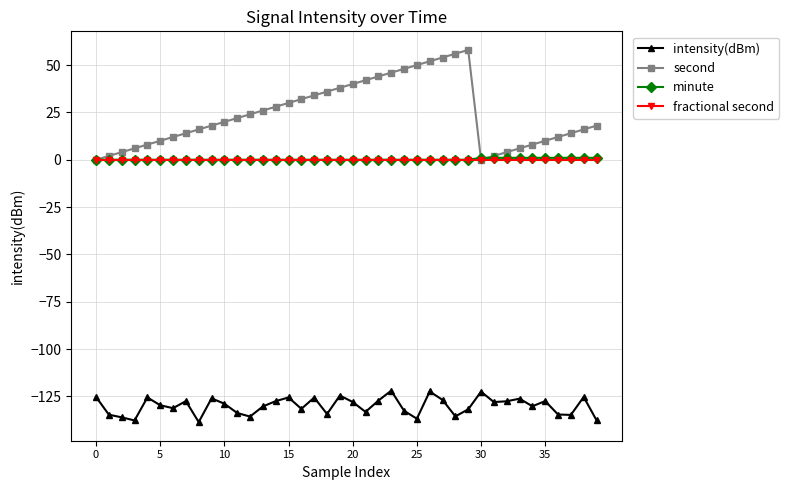

True or false: minute and intensity(dBm) intersect in this chart.

False